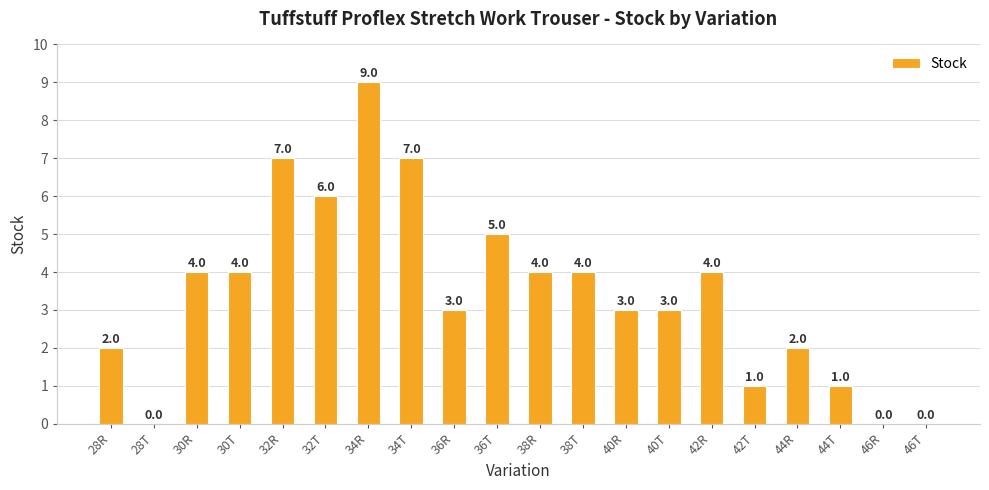

The chart shows a value of 3 at 28R. True or false?

False